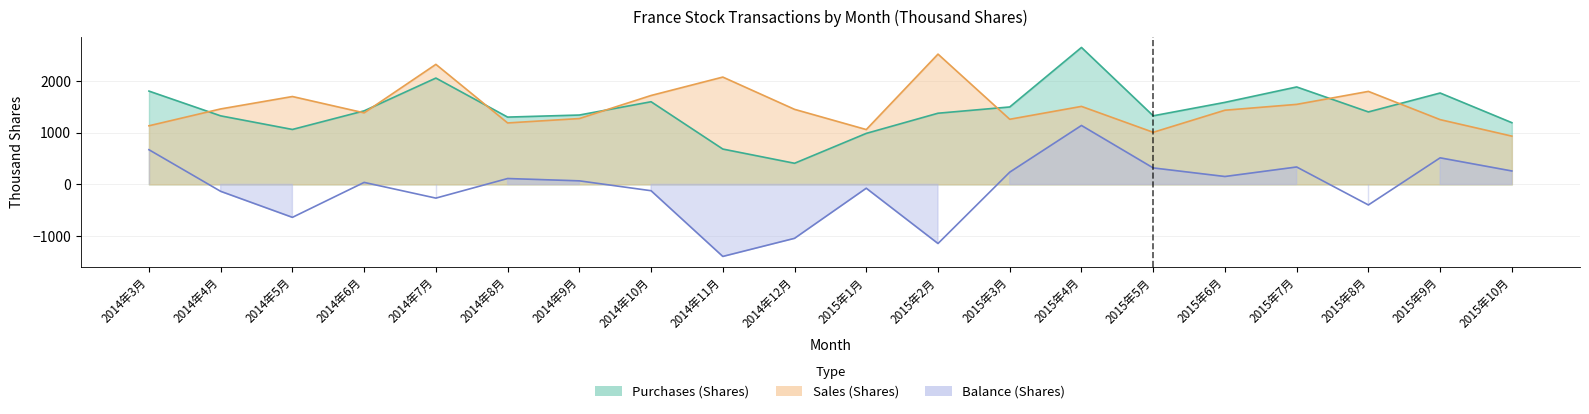

Is it true that Sales (Shares) equals 1700 at 2014年5月?

True